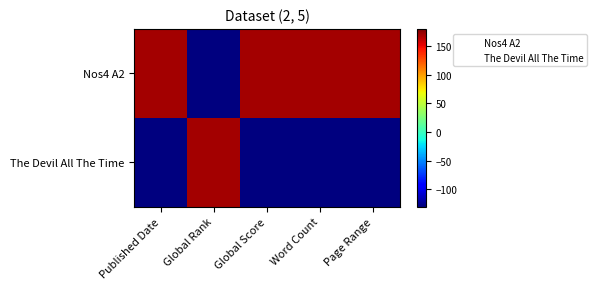

At which category is the sum across all series the highest?

Published Date